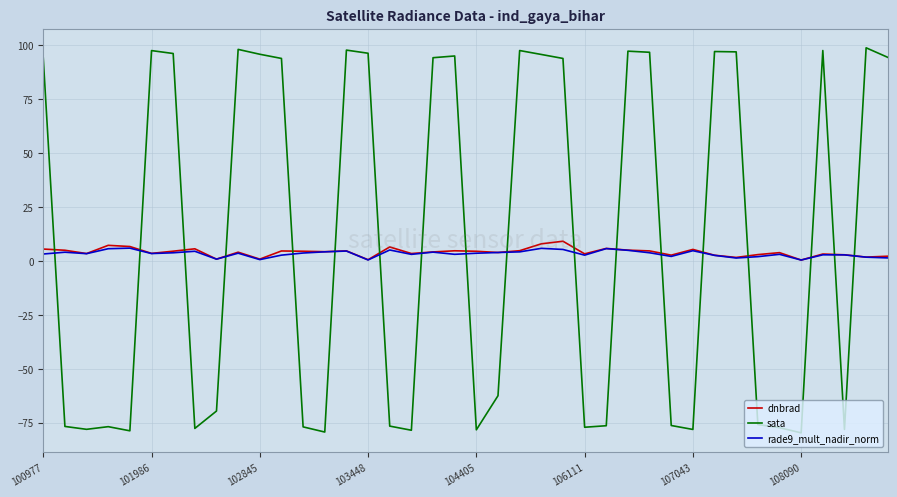

After their last crossing, which series has the higher values: sata or rade9_mult_nadir_norm?

sata